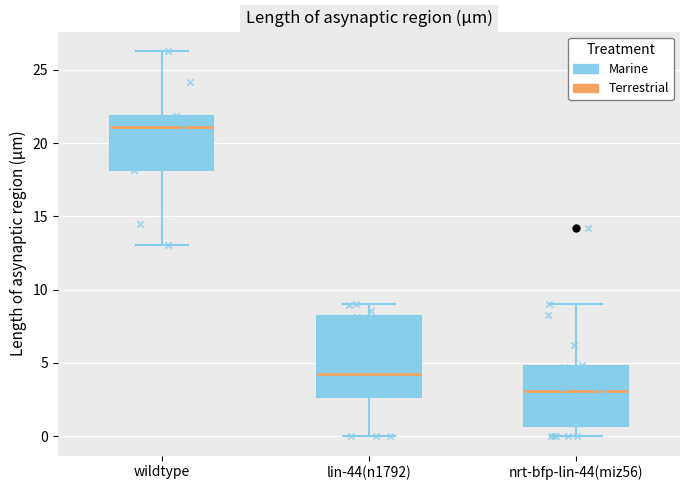

Comparing the boxes themselves (not the whiskers), which one is the tallest?

lin-44(n1792)